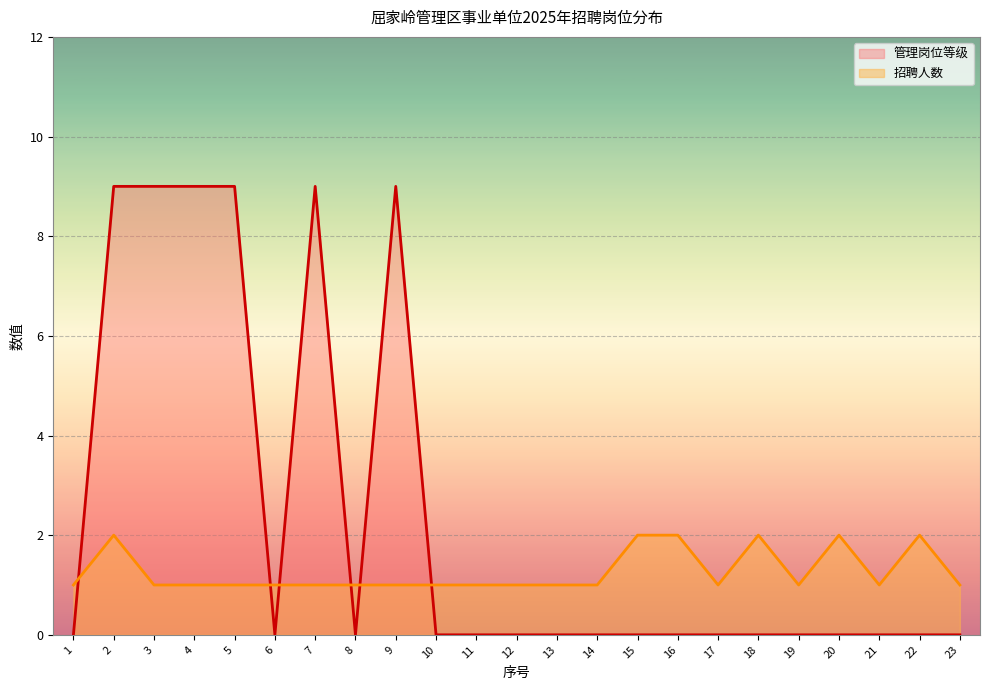

What is the sum of all 招聘人数 values?

29